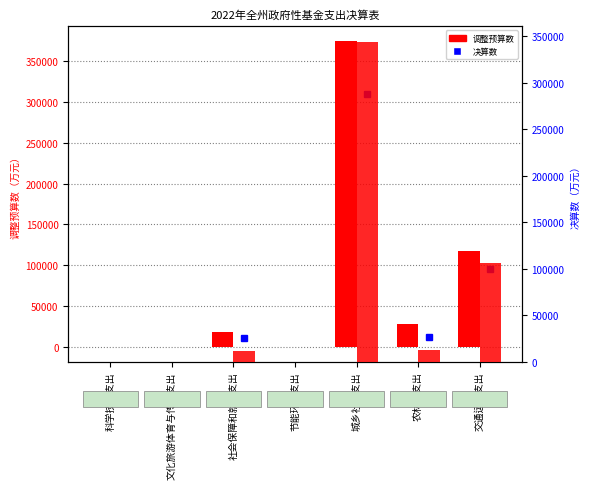

How many data points does each series have?

7